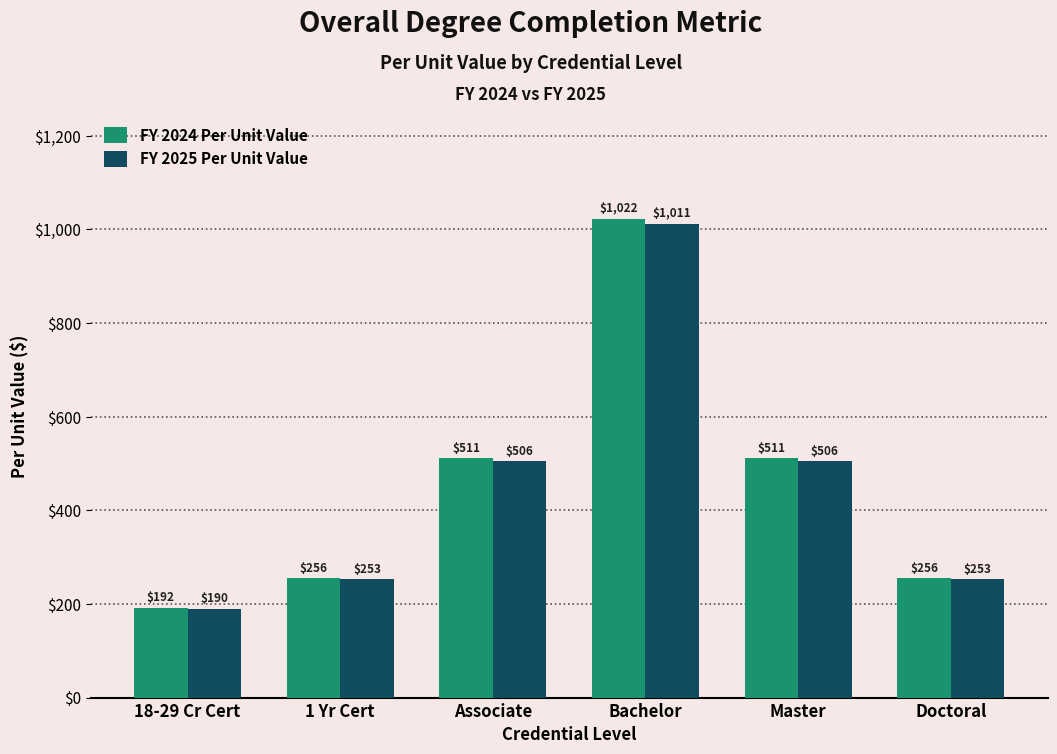

True or false: FY 2024 Per Unit Value has a value of 511.2 at Master.

True